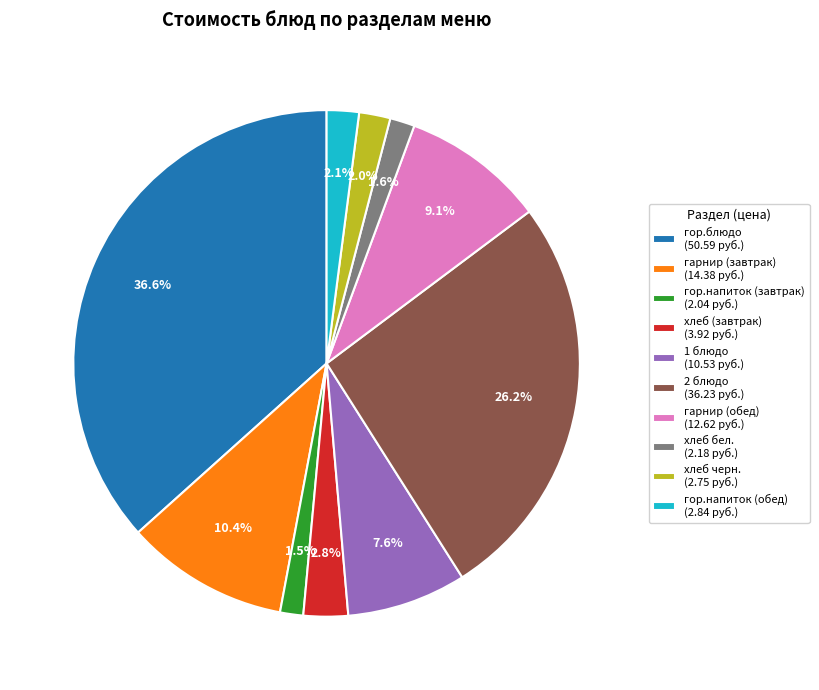

Between гарнир (обед) (12.62 руб.) and гарнир (завтрак) (14.38 руб.), which is larger?

гарнир (завтрак) (14.38 руб.)